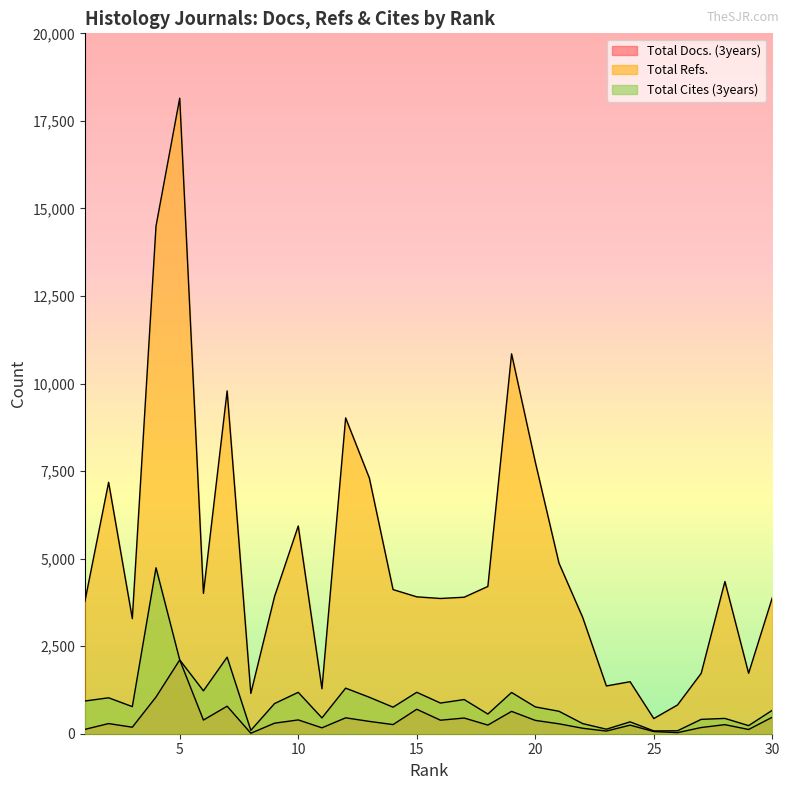

Reading left to right, transcribe all the data shown in this chart.

Total Docs. (3years): 1=124	2=290	3=186	4=1048	5=2108	6=390	7=786	8=14	9=301	10=394	11=169	12=454	13=352	14=261	15=698	16=386	17=448	18=247	19=638	20=381	21=283	22=156	23=76	24=245	25=62	26=31	27=177	28=259	29=121	30=472
Total Refs.: 1=3782	2=7180	3=3288	4=14499	5=18149	6=4008	7=9790	8=1151	9=3918	10=5932	11=1284	12=9019	13=7301	14=4116	15=3909	16=3862	17=3898	18=4206	19=10848	20=7759	21=4871	22=3321	23=1364	24=1485	25=433	26=821	27=1725	28=4347	29=1726	30=3885
Total Cites (3years): 1=934	2=1026	3=774	4=4738	5=2108	6=1225	7=2186	8=96	9=861	10=1182	11=452	12=1301	13=1041	14=758	15=1183	16=876	17=976	18=562	19=1178	20=766	21=641	22=289	23=129	24=339	25=80	26=84	27=410	28=437	29=231	30=670